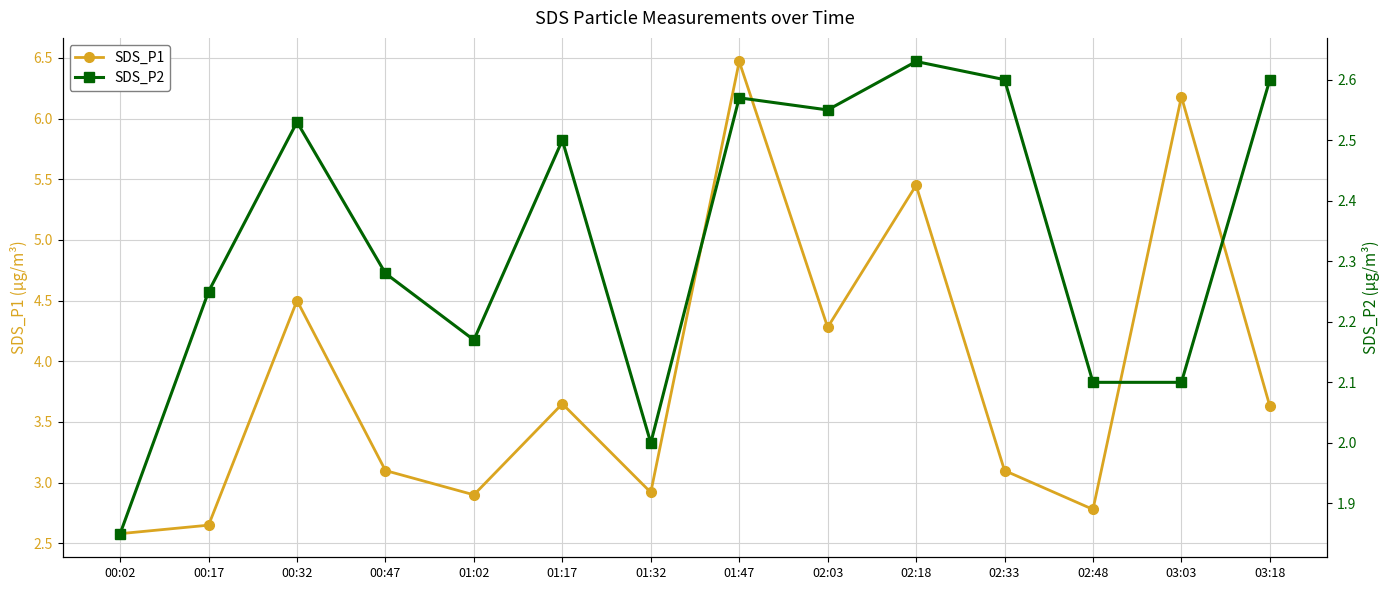

In SDS_P1, how many points are lower than both neighbors (excluding endpoints)?

4